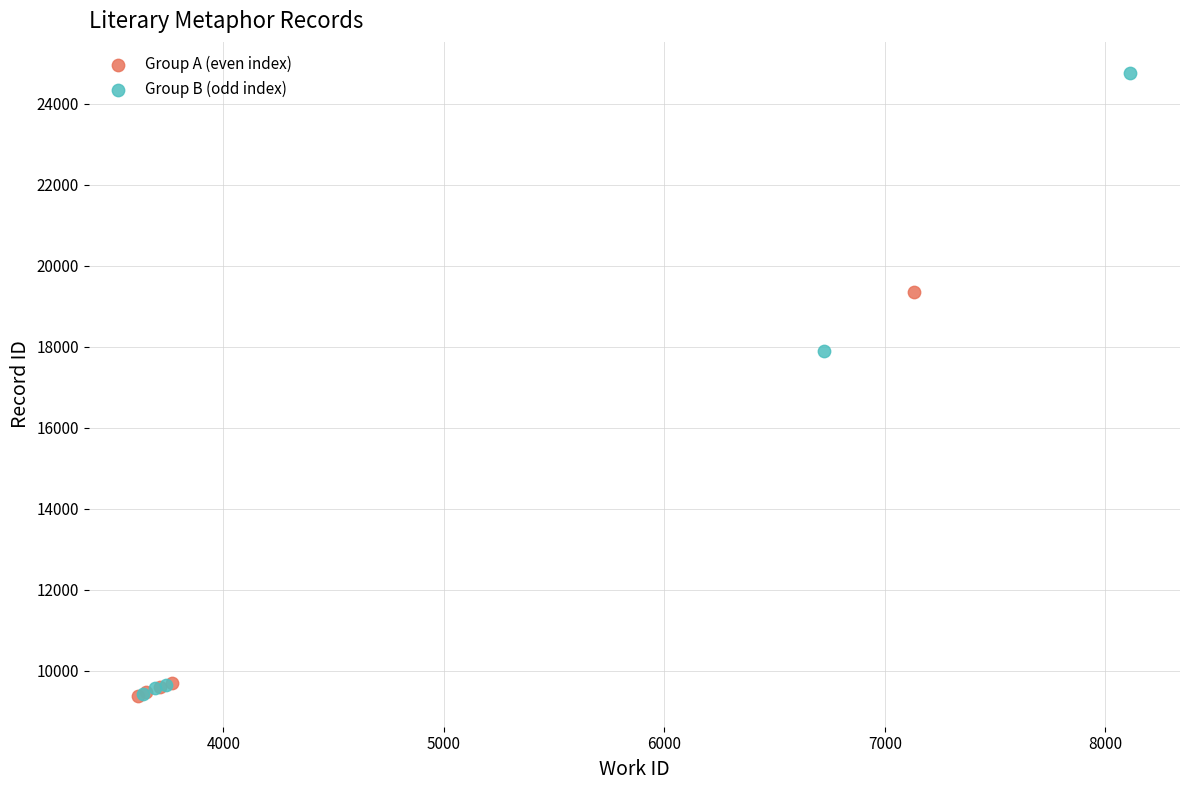

Which series has the widest spread of Y values?

Group B (odd index)